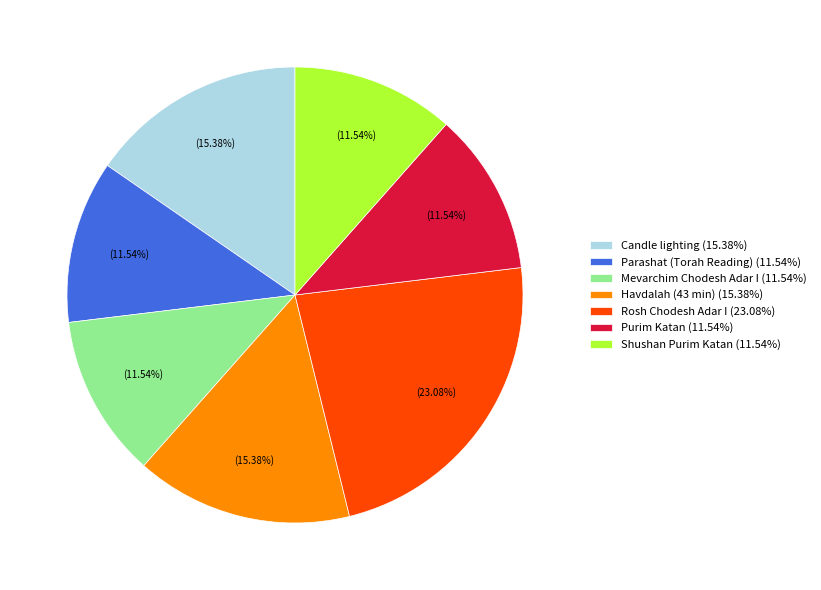

Between Candle lighting and Rosh Chodesh Adar I, which is larger?

Rosh Chodesh Adar I